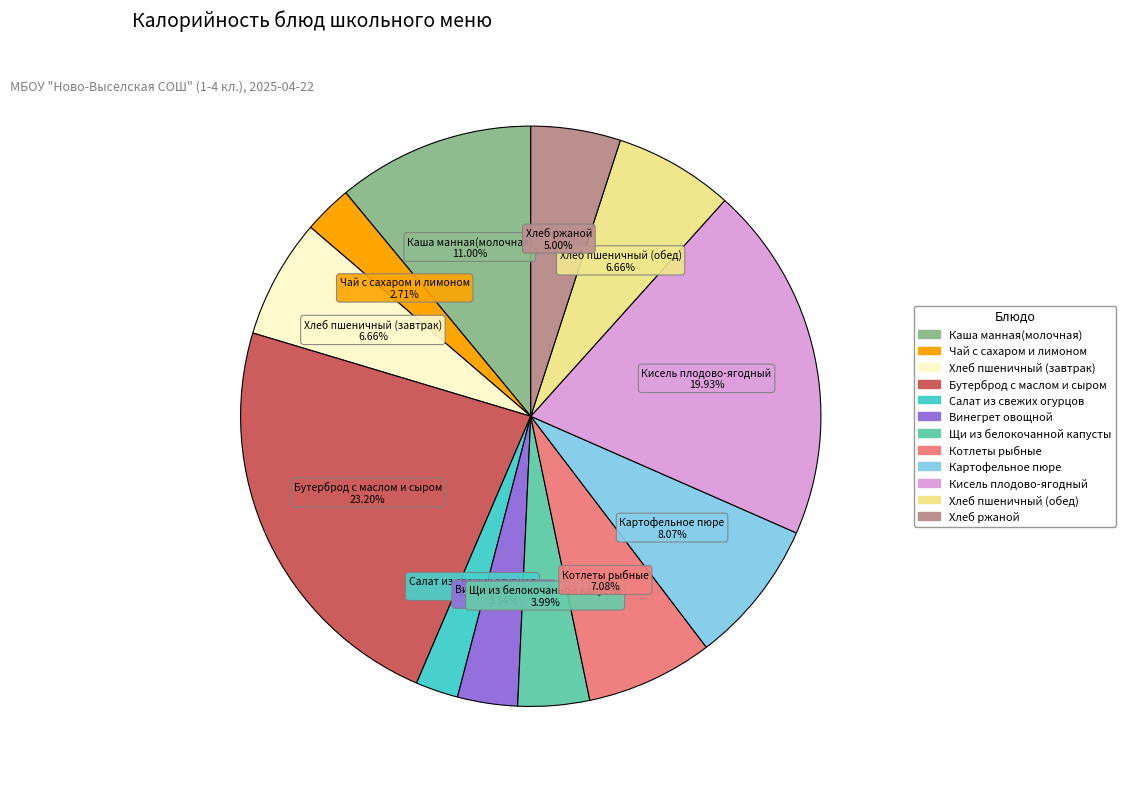

What is the ratio of the value at Бутерброд с маслом и сыром to the value at Картофельное пюре?

2.9